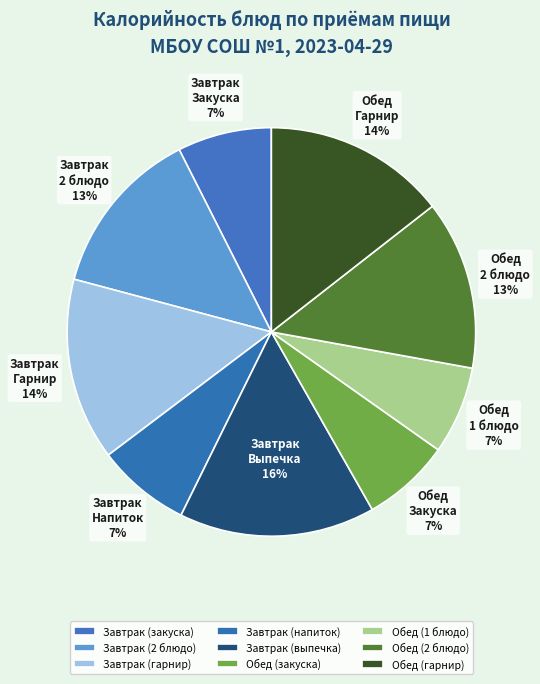

Which slice is the smallest?

Обед (1 блюдо)